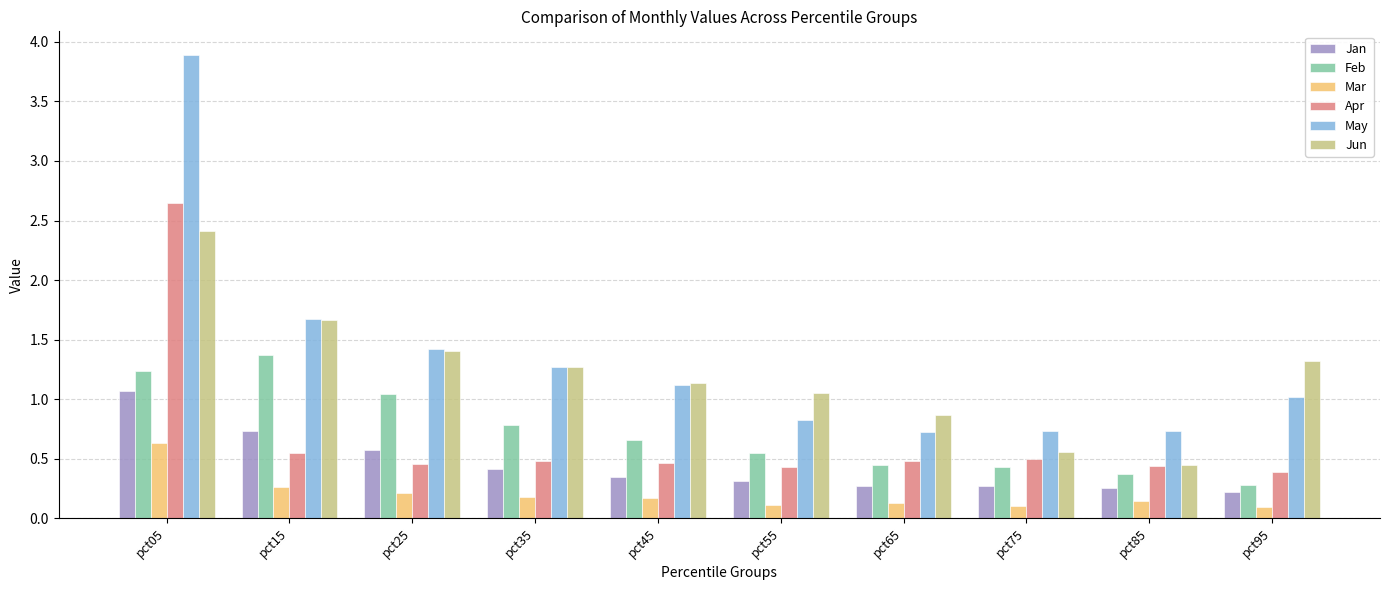

What is the difference between the second highest and second lowest values in the Feb series?

0.9